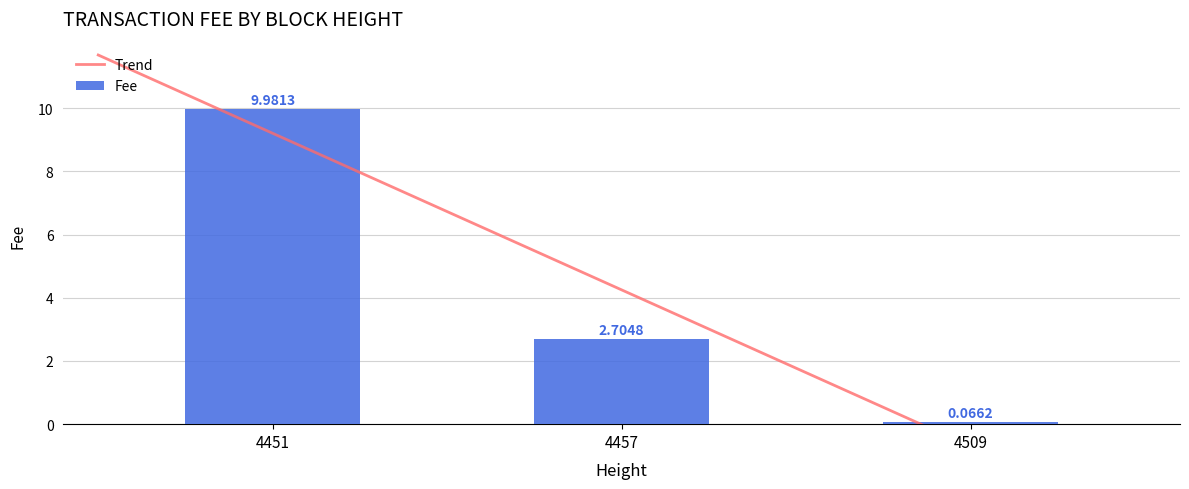

How many bars are there in total?

3